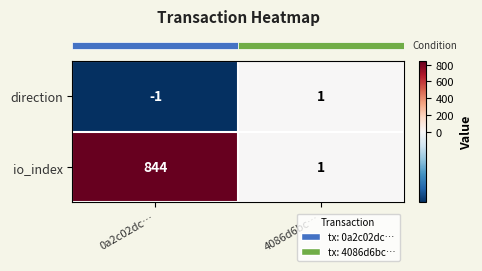

Which series has the largest total across all categories?

io_index